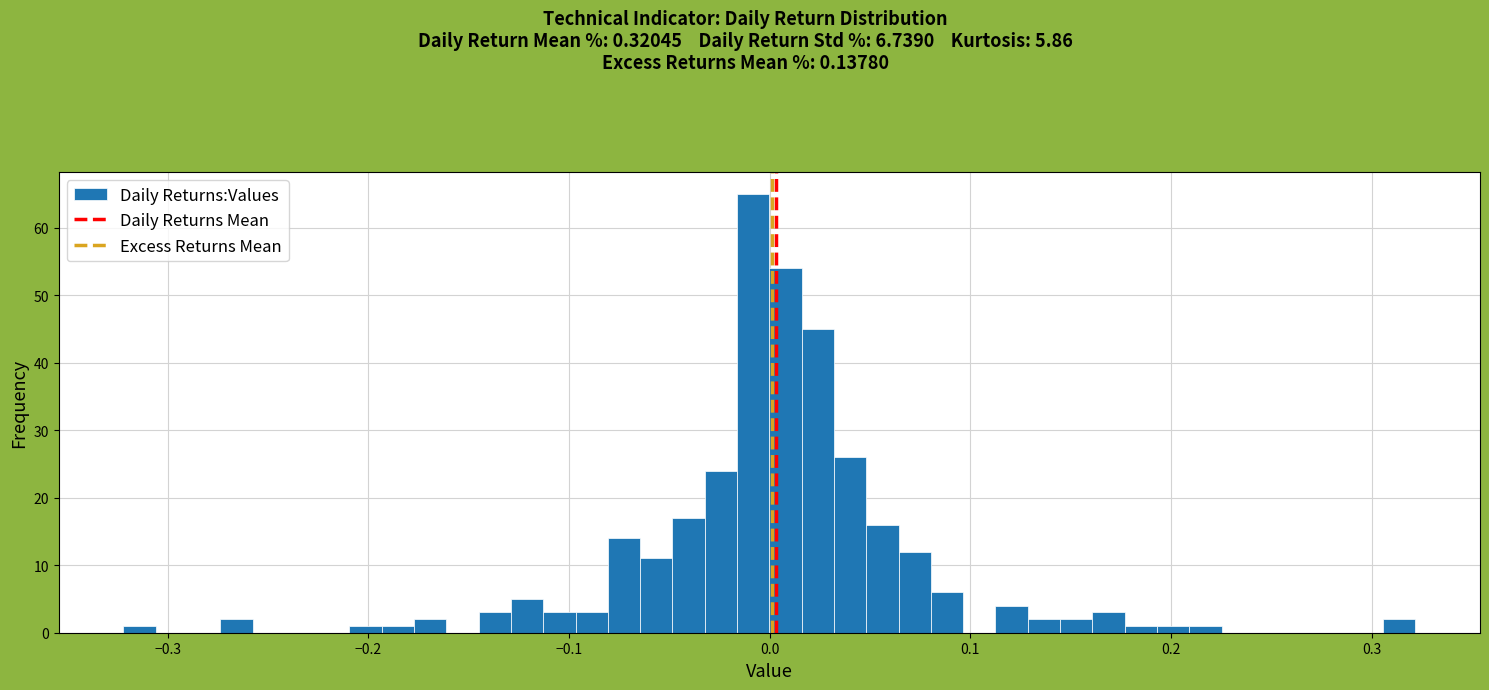

Read against the x-axis, roughly where is the centre of the tallest bar?

-0.01